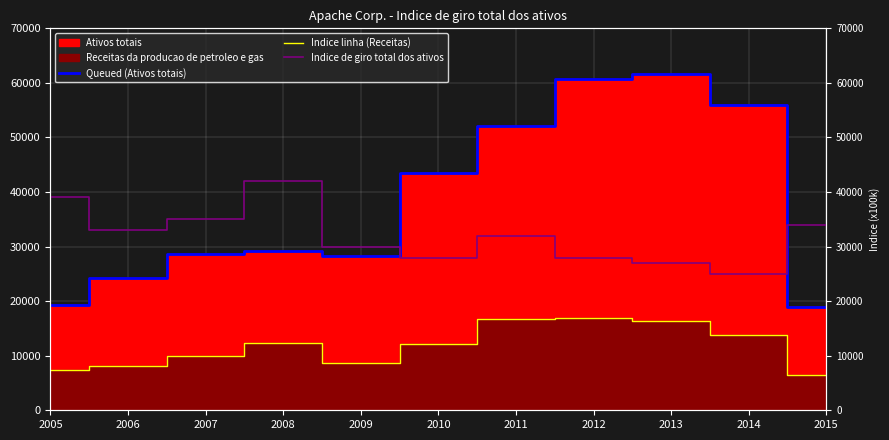

Which series changed the most between 2008 and 2011?

Queued (Ativos totais)